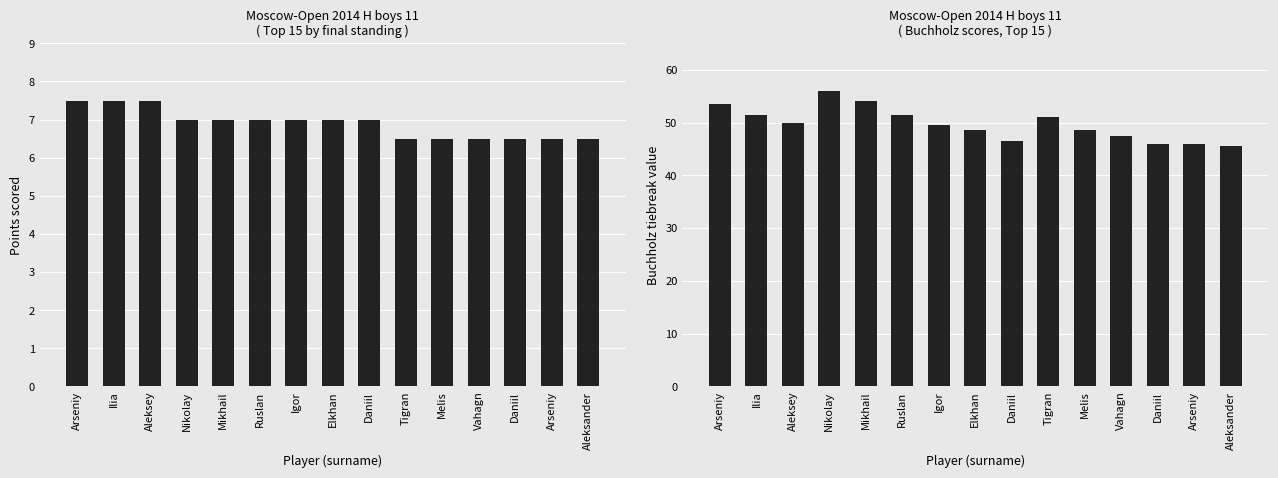

What is the maximum value shown in the chart?

56.0